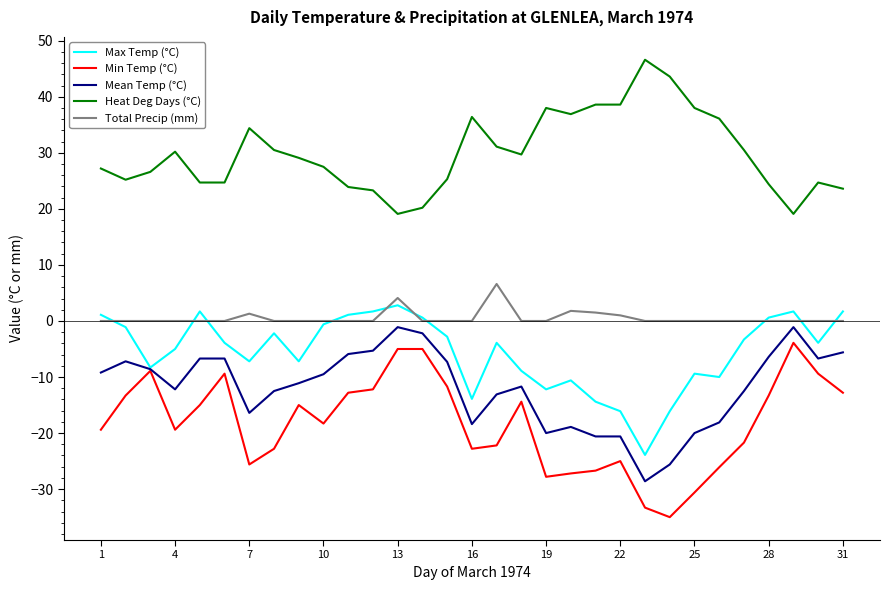

What is the minimum value shown in the chart?

-35.0